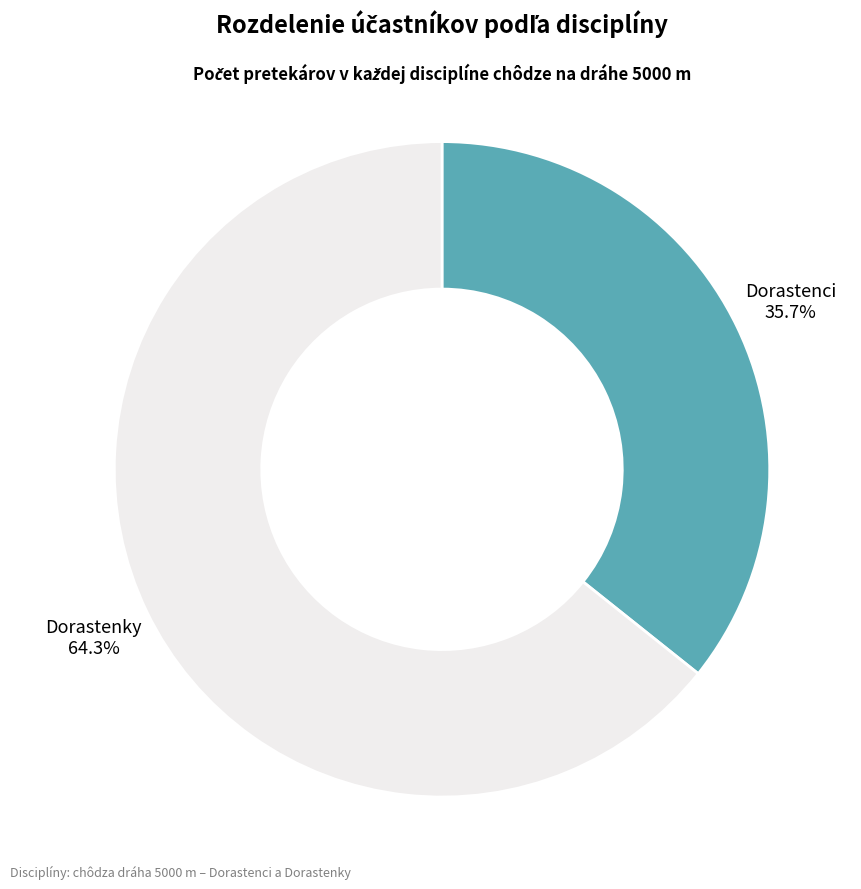

Is there any slice that represents more than half of the pie?

Yes